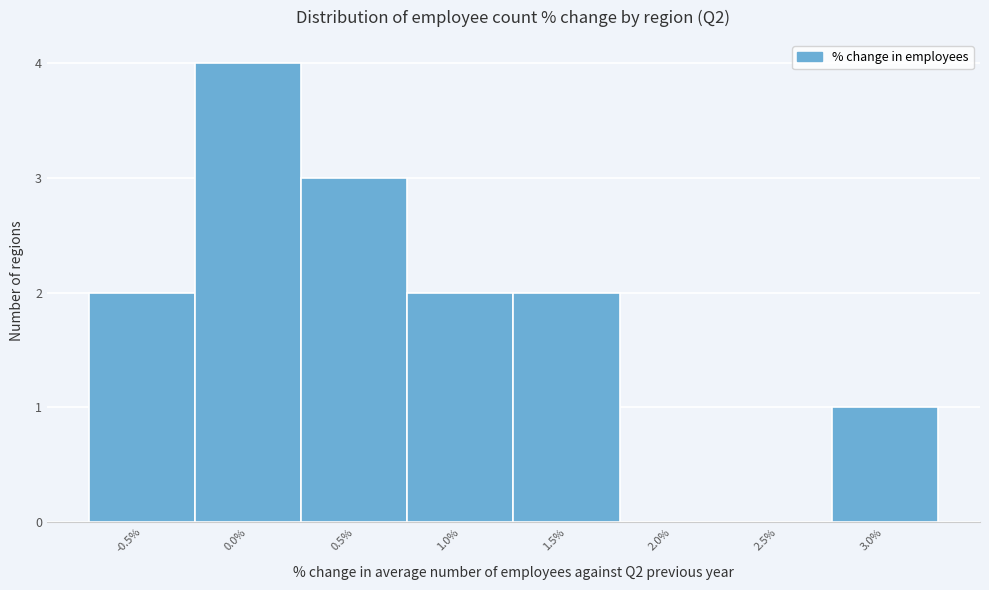

Reading left to right, list all the values displayed in this chart.

-0.5%=2	0.0%=4	0.5%=3	1.0%=2	1.5%=2	2.0%=0	2.5%=0	3.0%=1